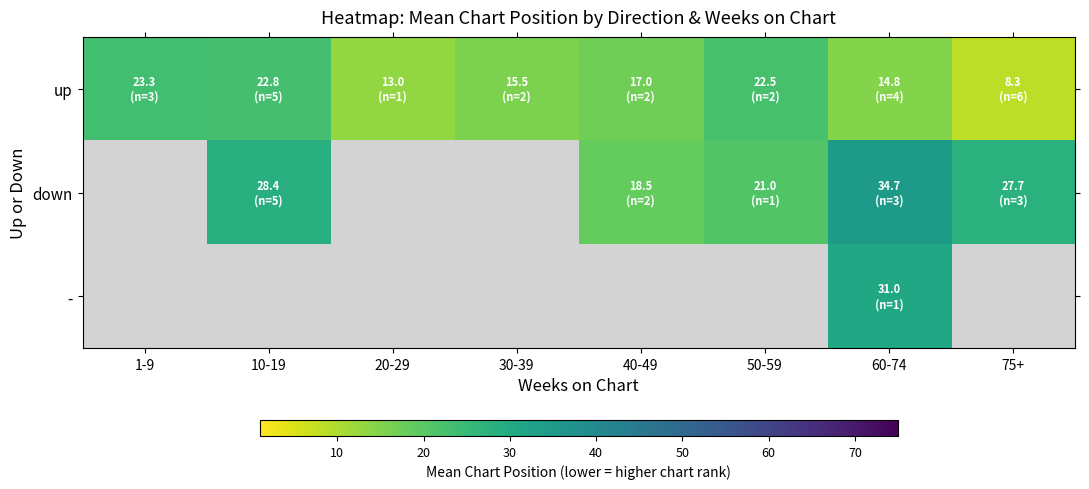

How many series are shown in this chart?

3